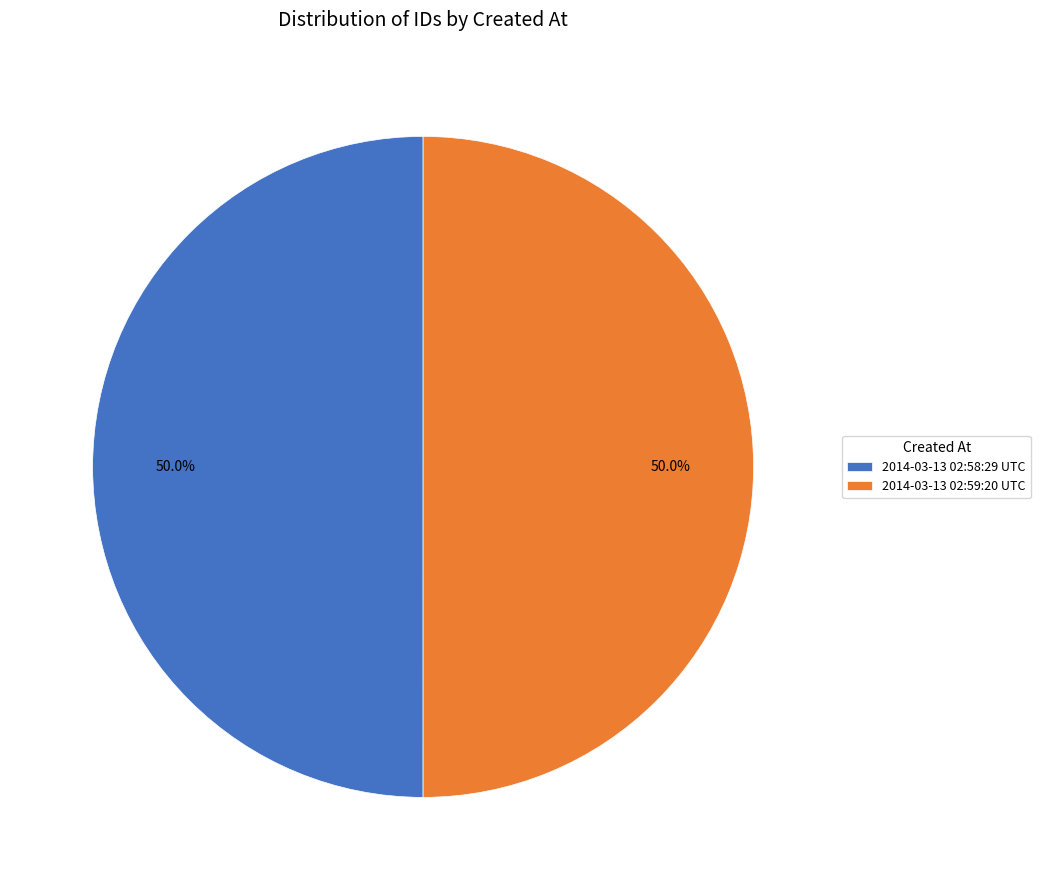

How many segments does this pie chart have?

2